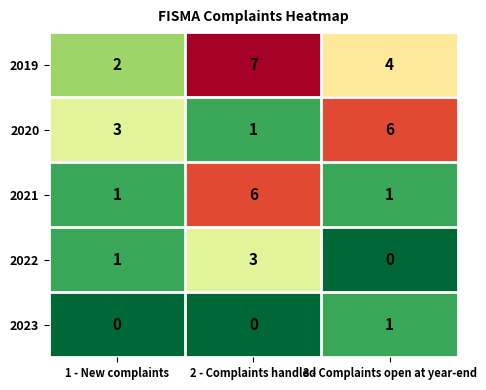

The 2020 series shows 10 at 3 - Complaints open at year-end. True or false?

False